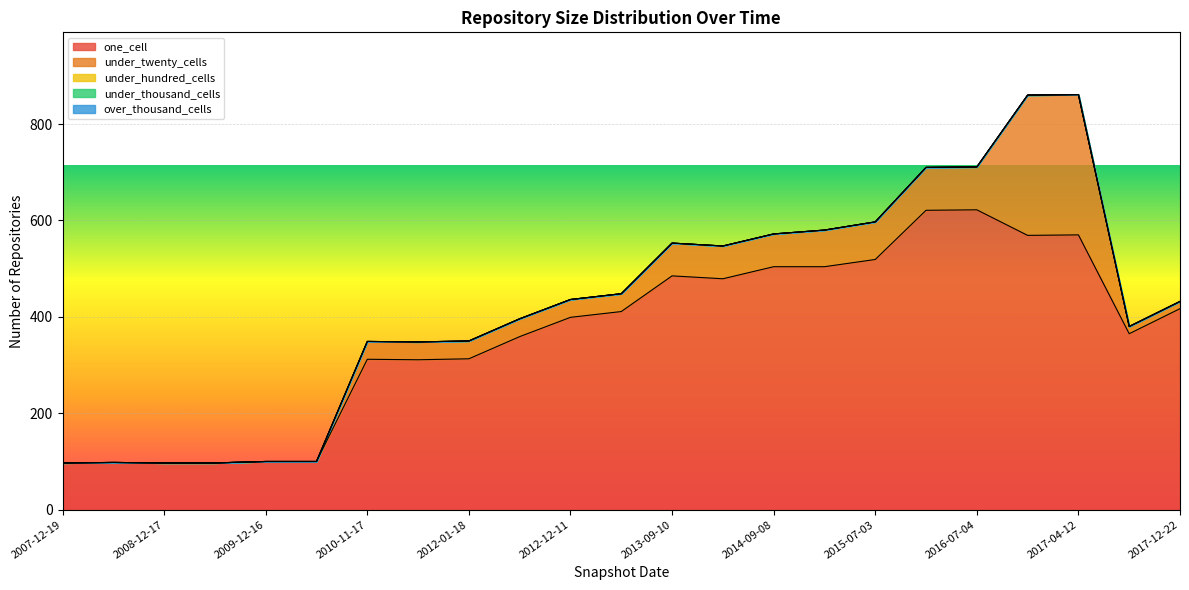

List the labels in order of under_twenty_cells value, largest first.

2016-12-27, 2017-04-12, 2016-01-04, 2016-07-04, 2015-07-03, 2015-01-19, 2013-09-10, 2014-03-28, 2014-09-08, 2010-11-17, 2011-06-10, 2012-01-18, 2012-07-13, 2012-12-11, 2013-05-21, 2017-10-12, 2017-12-22, 2007-12-19, 2008-06-27, 2008-12-17, 2009-06-17, 2009-12-16, 2010-07-26